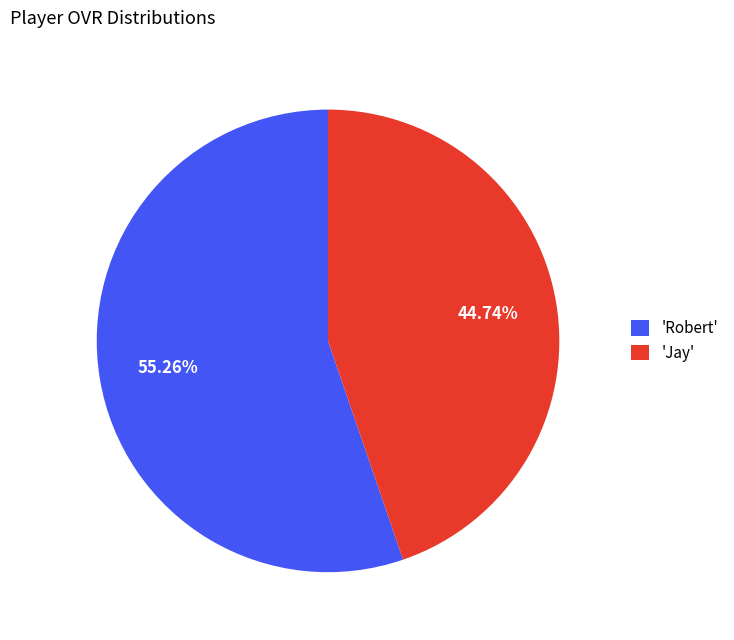

Is there any slice that represents more than half of the pie?

Yes